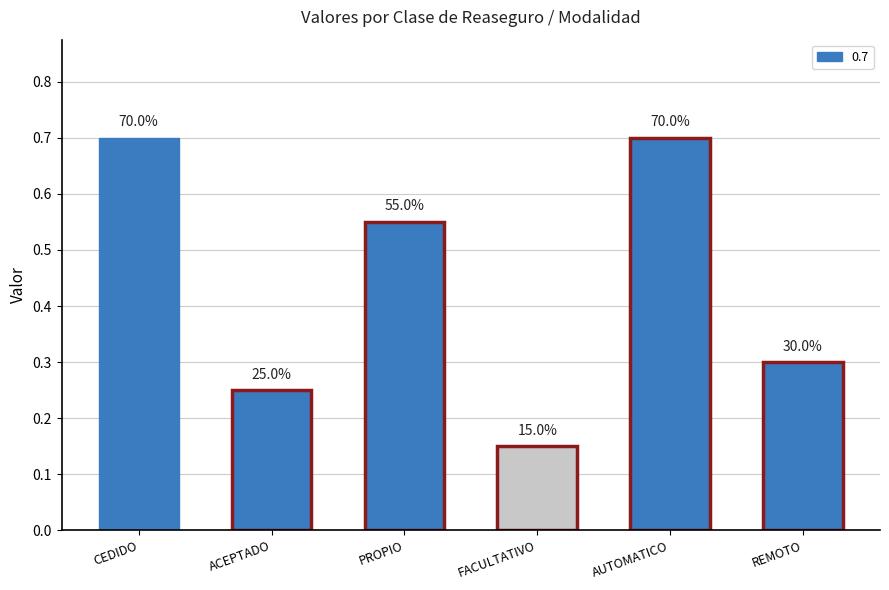

Are the bars horizontal?

No